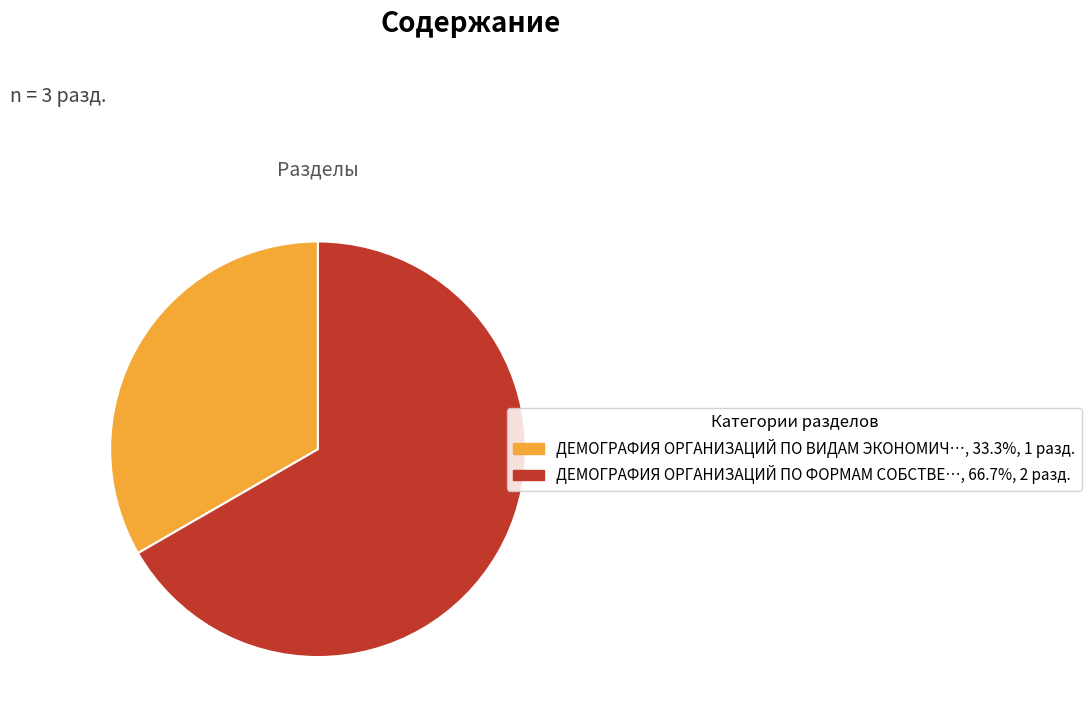

Is there any slice that represents more than half of the pie?

Yes